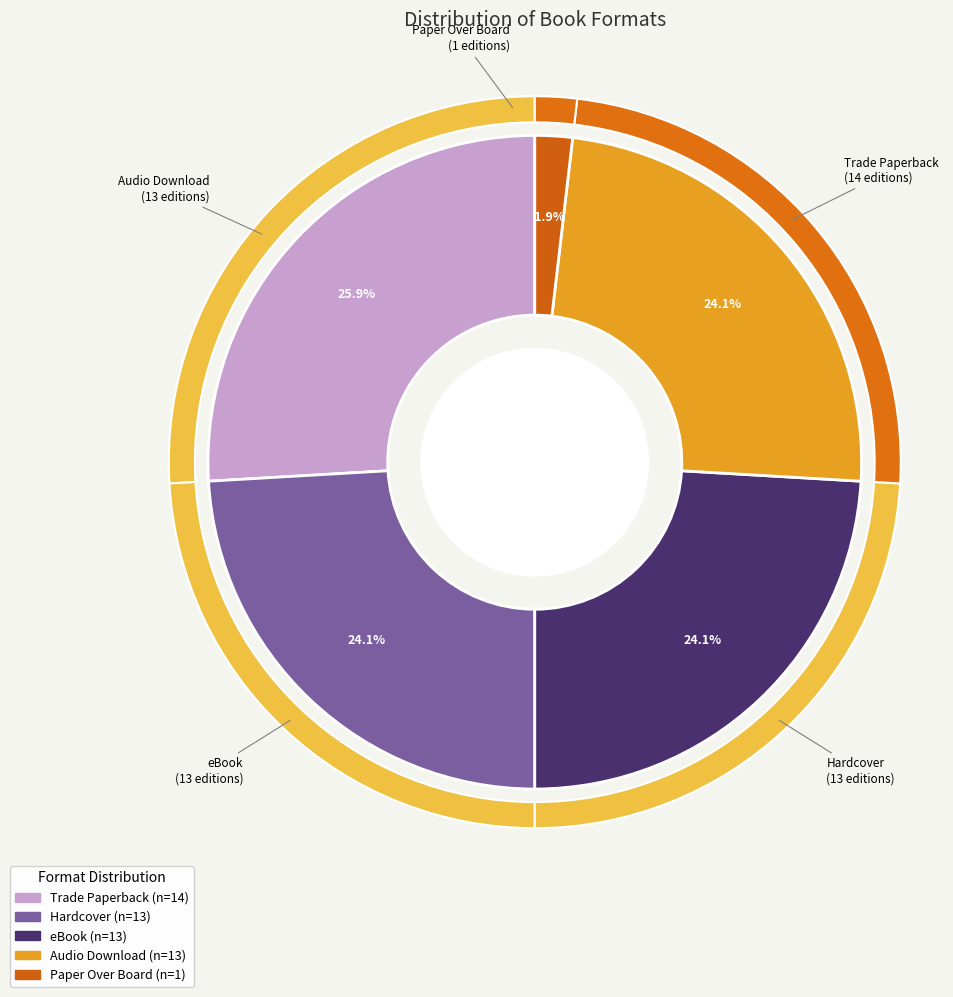

To the nearest percent, what is the difference between the largest and smallest slice percentages?

24%